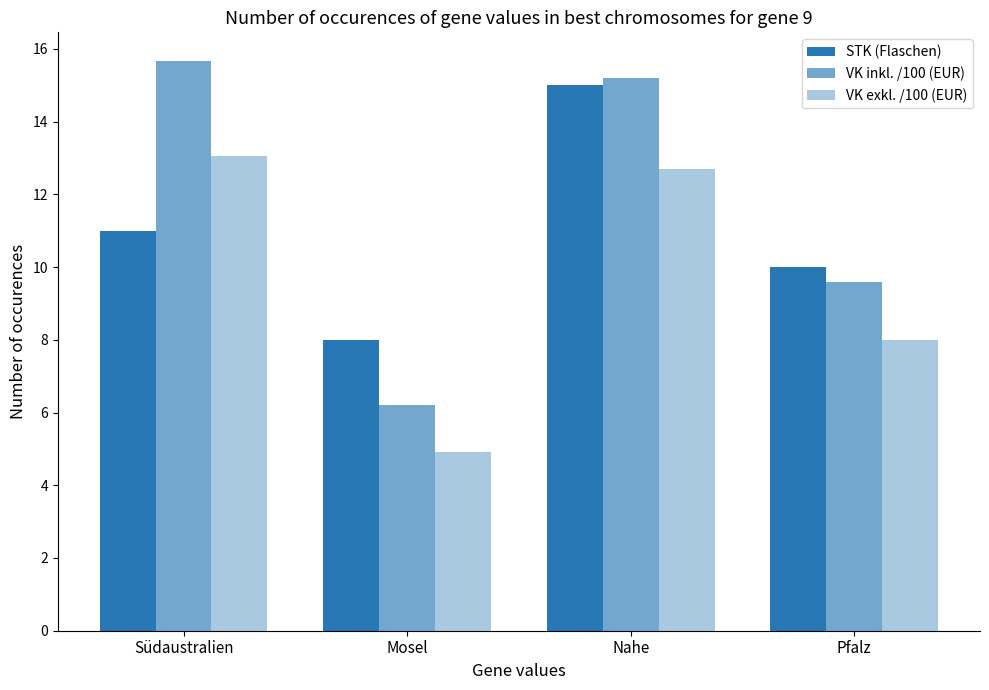

Rank the series by their average value, from lowest to highest.

VK exkl. /100 (EUR), STK (Flaschen), VK inkl. /100 (EUR)